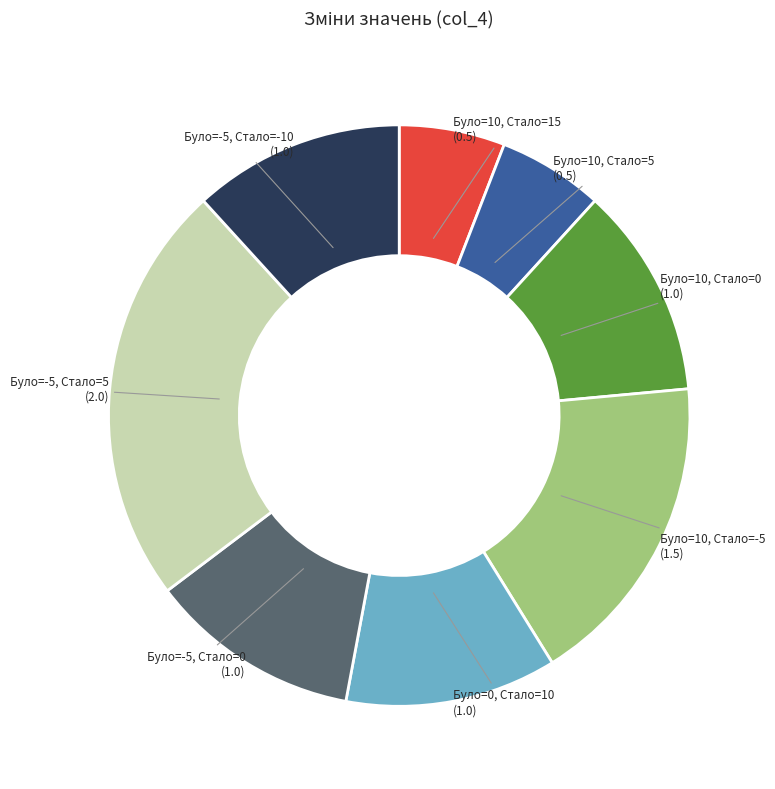

Between Було=-5, Стало=-10 and Було=-5, Стало=5, which is larger?

Було=-5, Стало=5